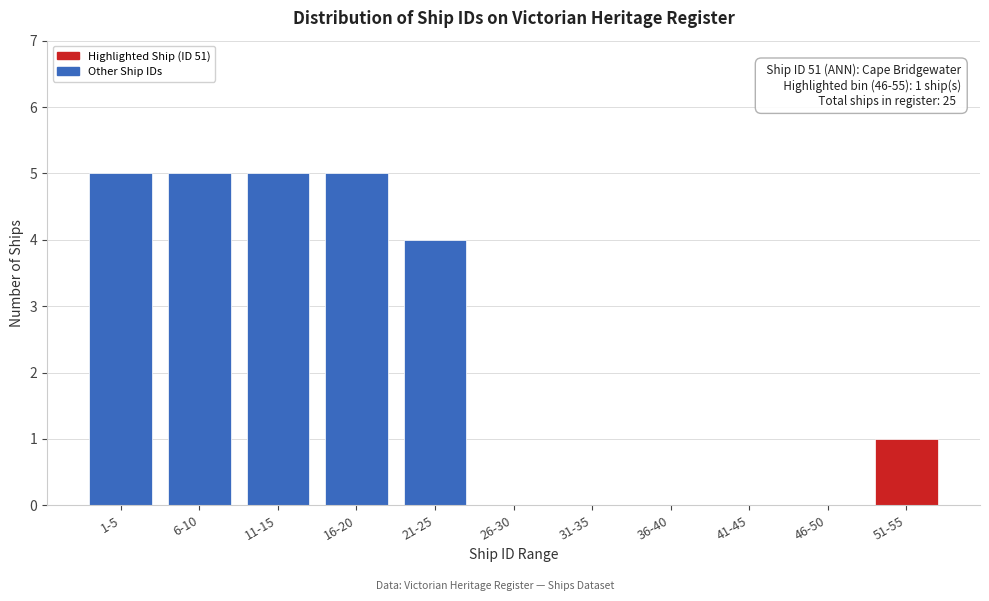

Reading left to right, extract all data points from this chart.

1-5=5	6-10=5	11-15=5	16-20=5	21-25=4	26-30=0	31-35=0	36-40=0	41-45=0	46-50=0	51-55=1